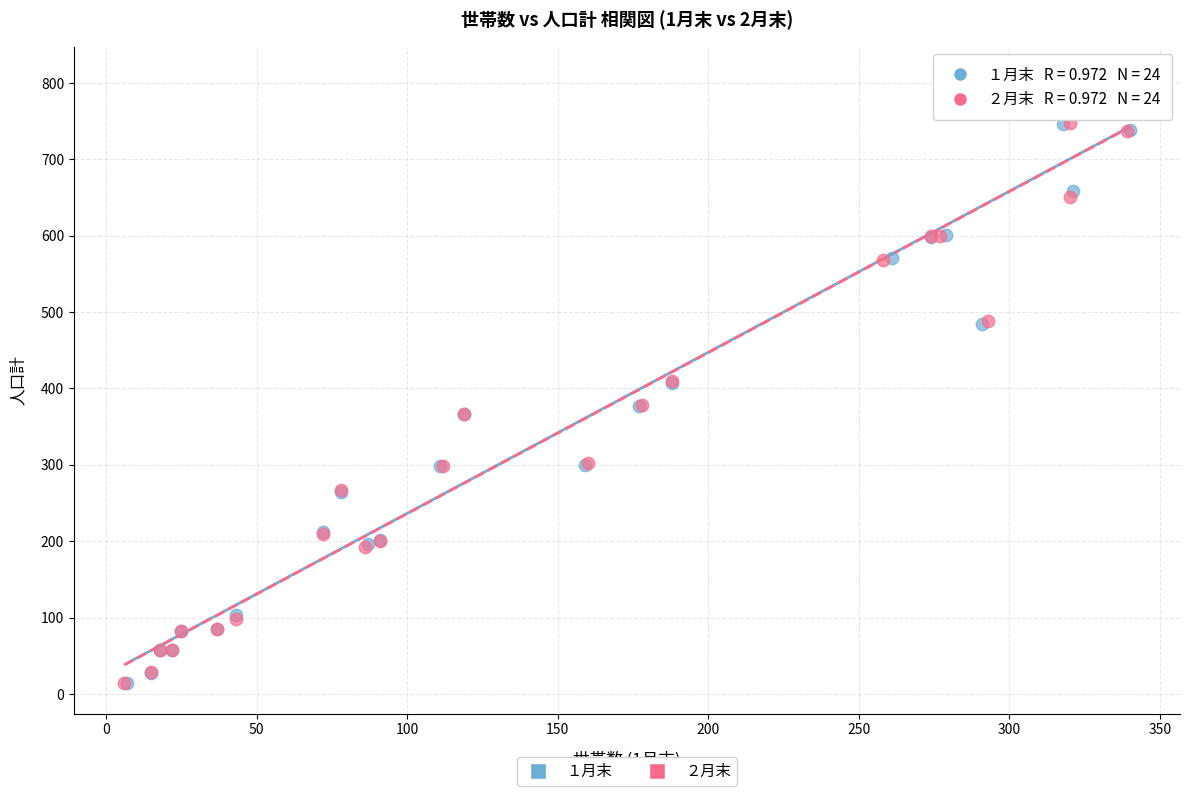

Which series has the widest spread of Y values?

１月末